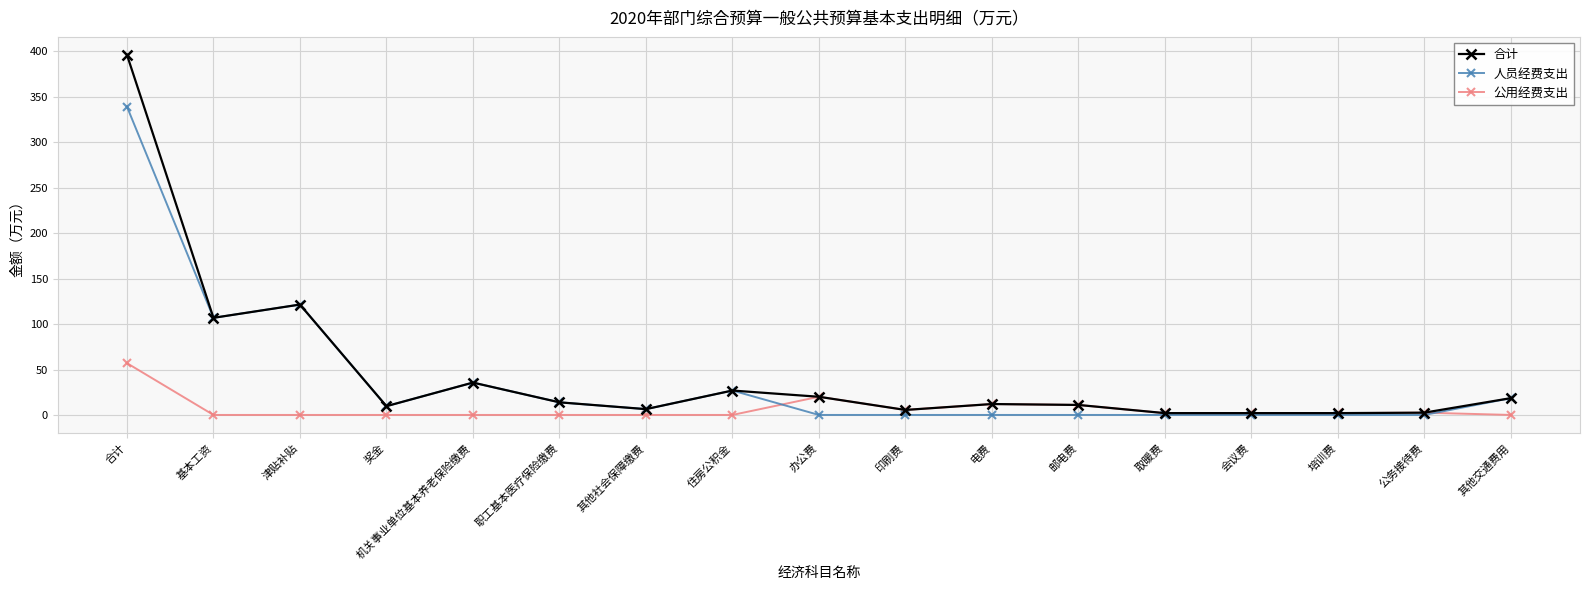

Is this an area chart (filled region under the line)?

No